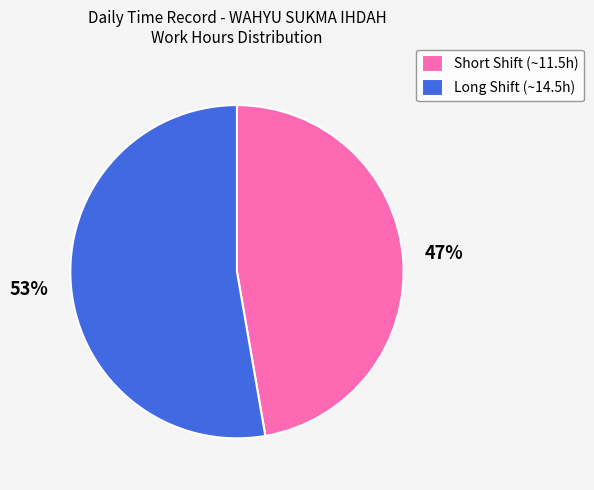

Rank the categories by value from lowest to highest.

Short Shift (~11.5h), Long Shift (~14.5h)